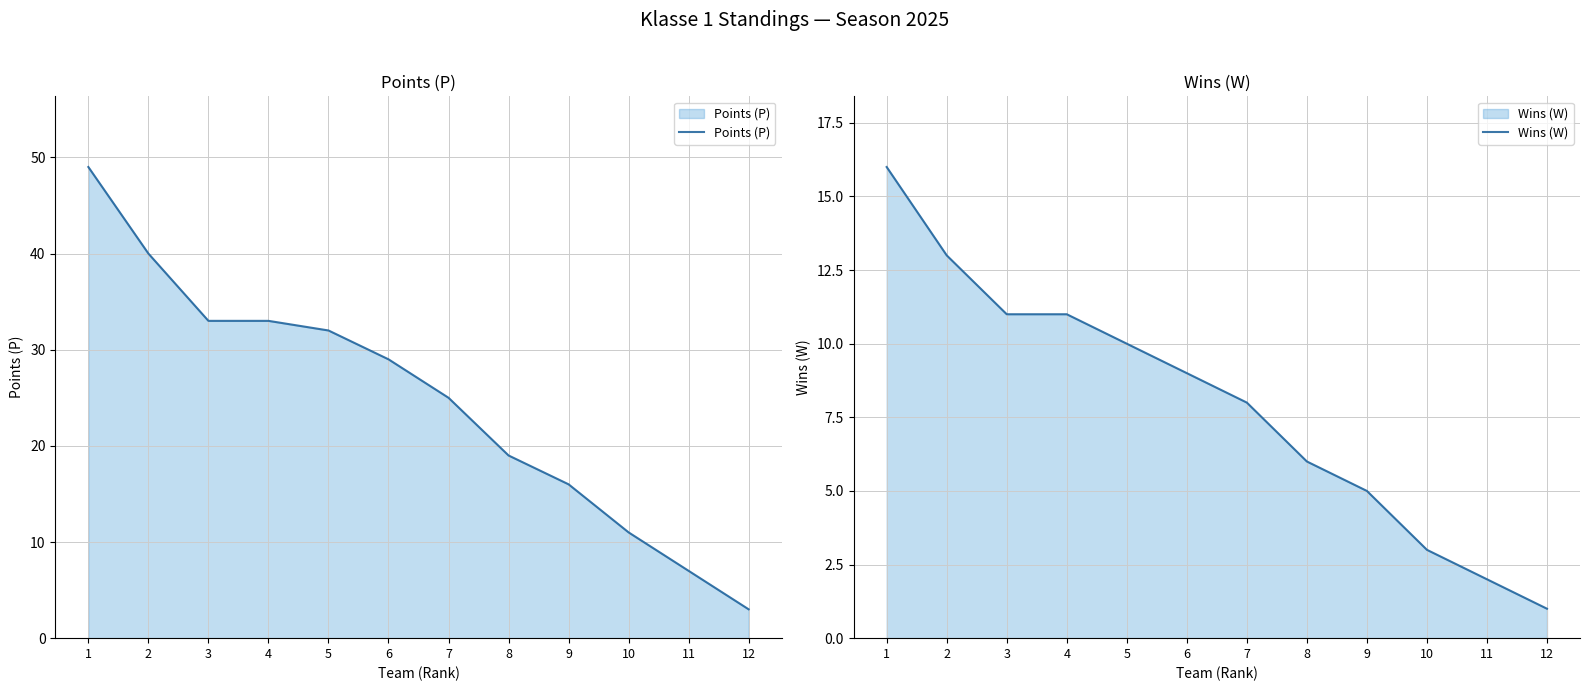

Where is Points (P) nearest to the value 26?

7